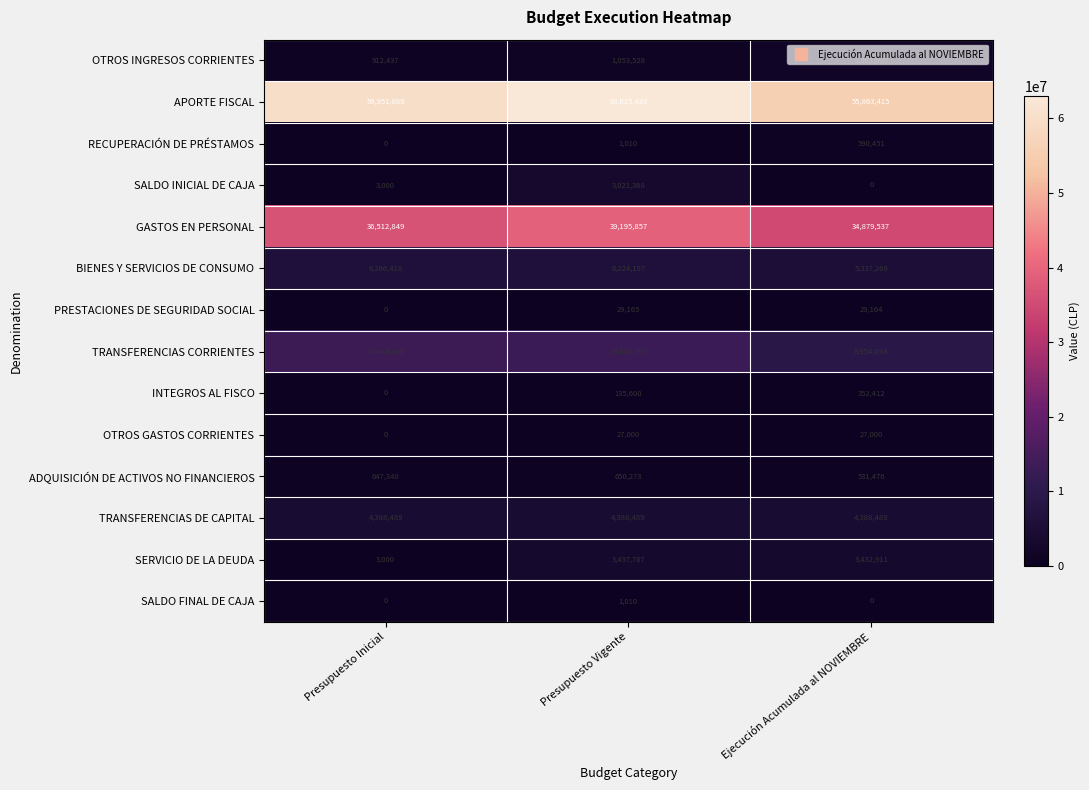

Which series has the widest spread of values?

APORTE FISCAL